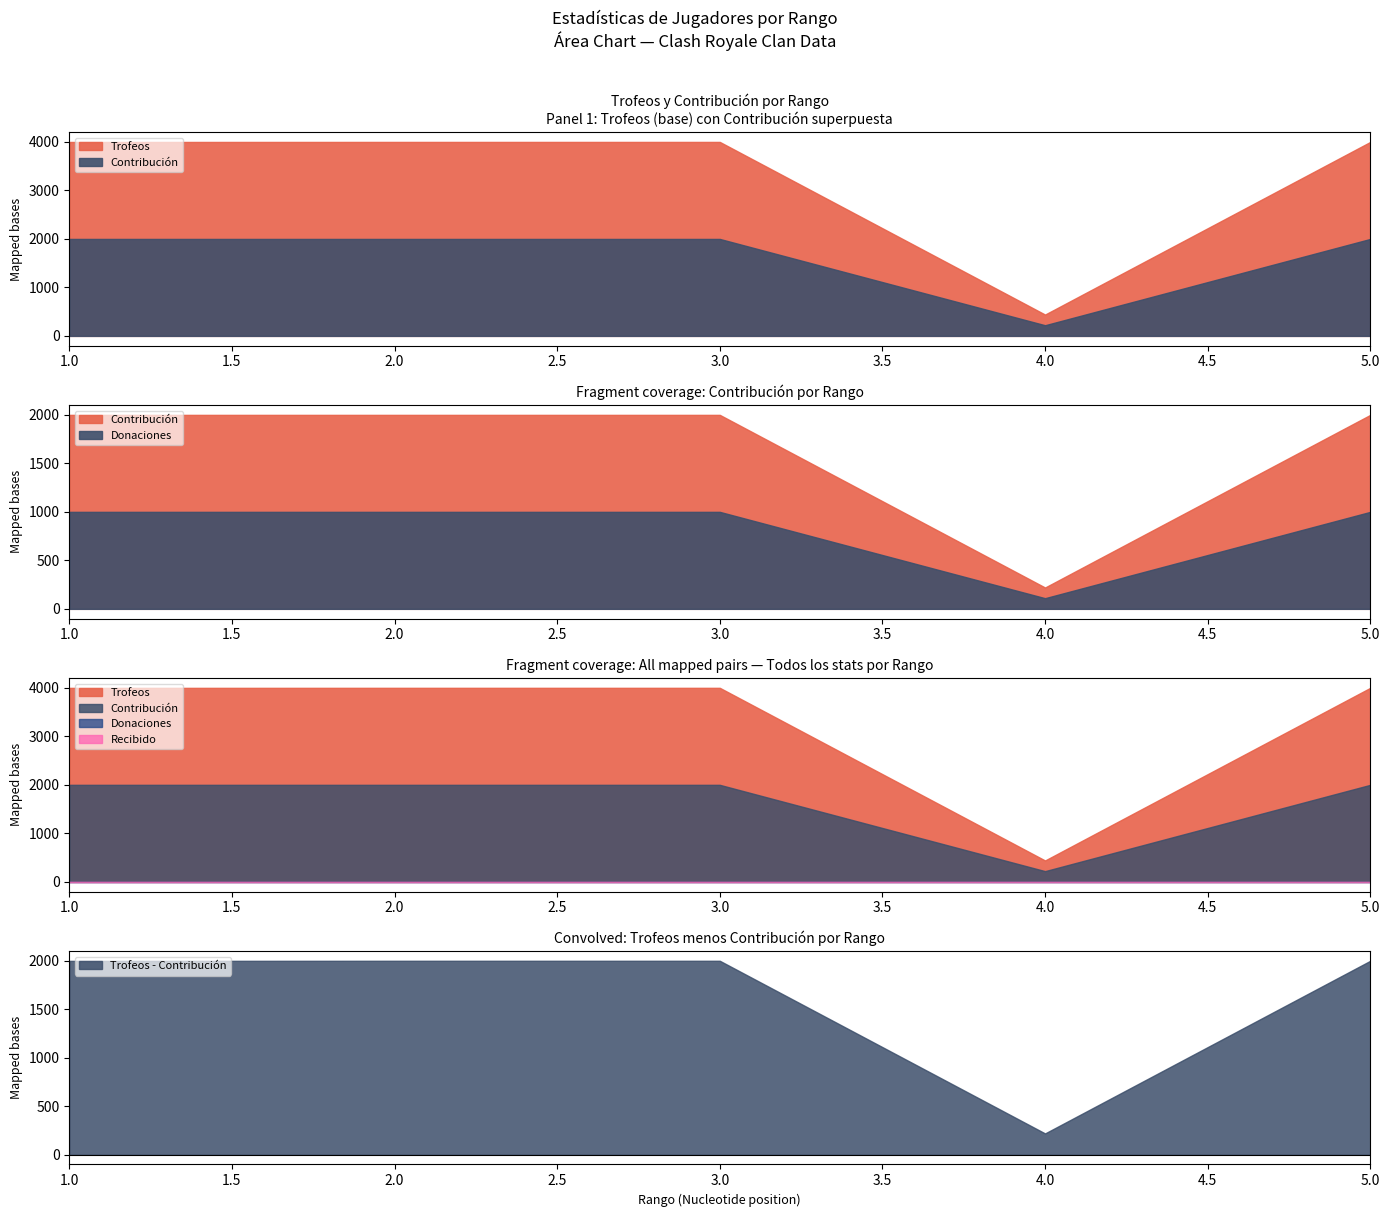

How many series are shown in this chart?

4